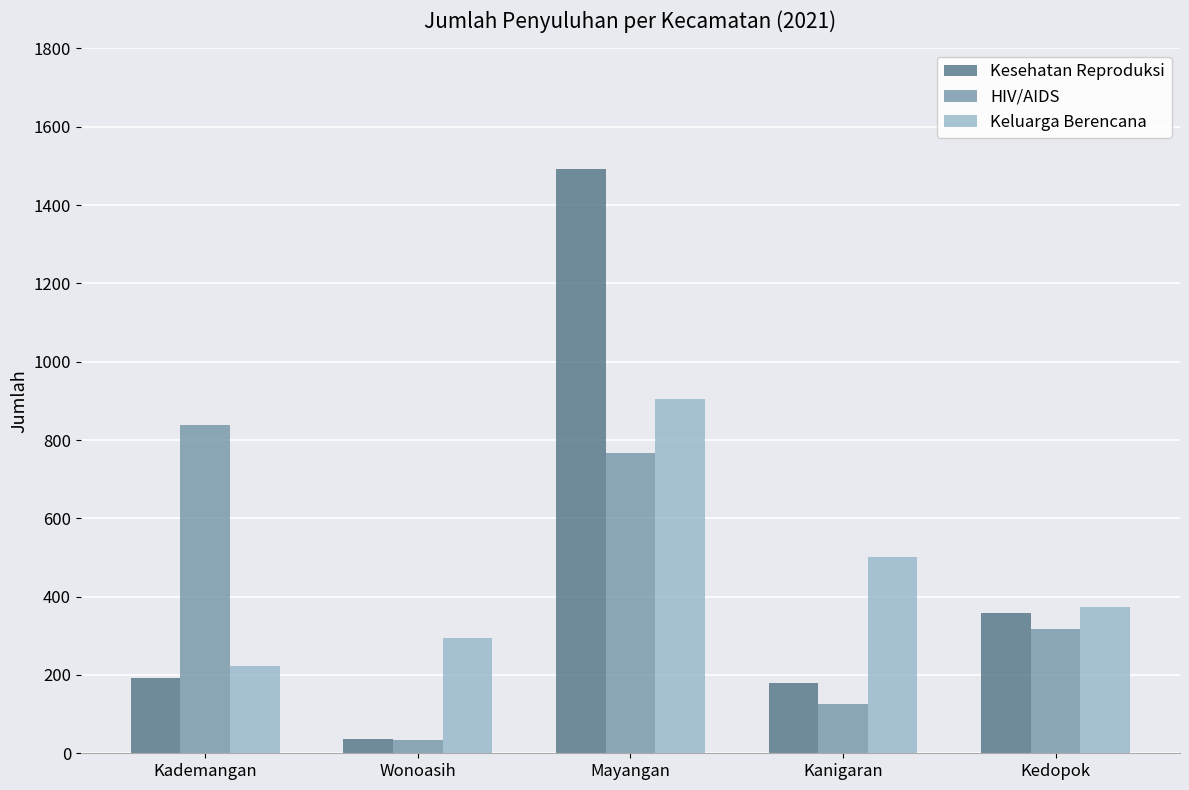

What is the sum of the Keluarga Berencana values at Kanigaran and Kedopok?

874